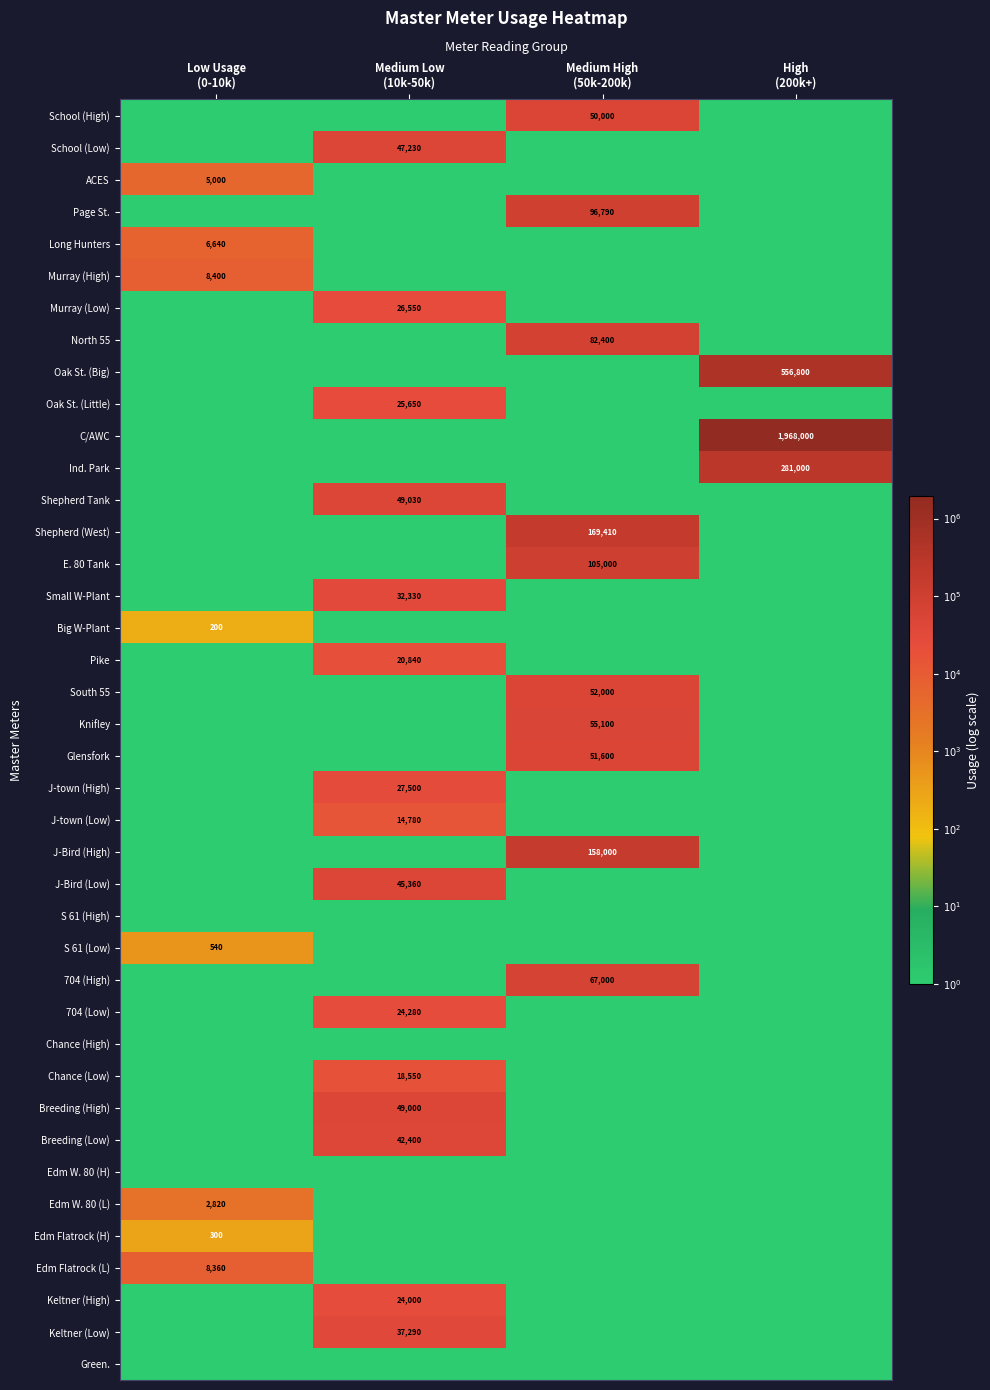

How many Glensfork values are between 0 and 4?

3